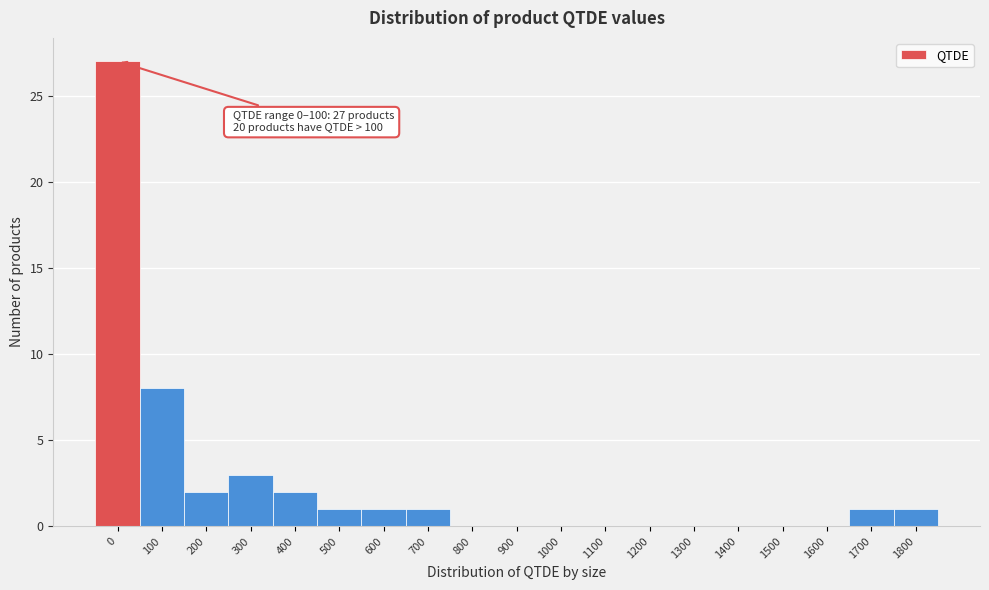

Reading left to right, list all the values displayed in this chart.

0=27	100=8	200=2	300=3	400=2	500=1	600=1	700=1	800=0	900=0	1000=0	1100=0	1200=0	1300=0	1400=0	1500=0	1600=0	1700=1	1800=1